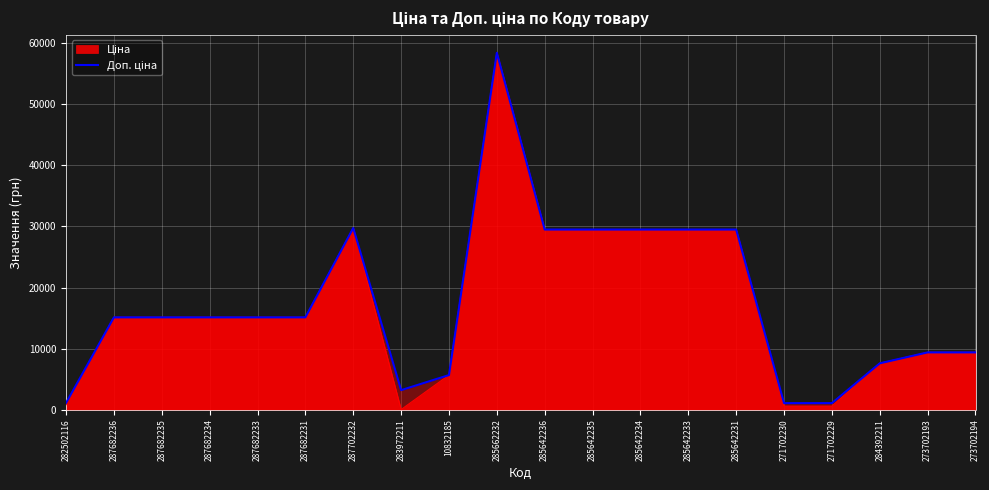

The chart shows a value of 15120.0 at 287682235. True or false?

True